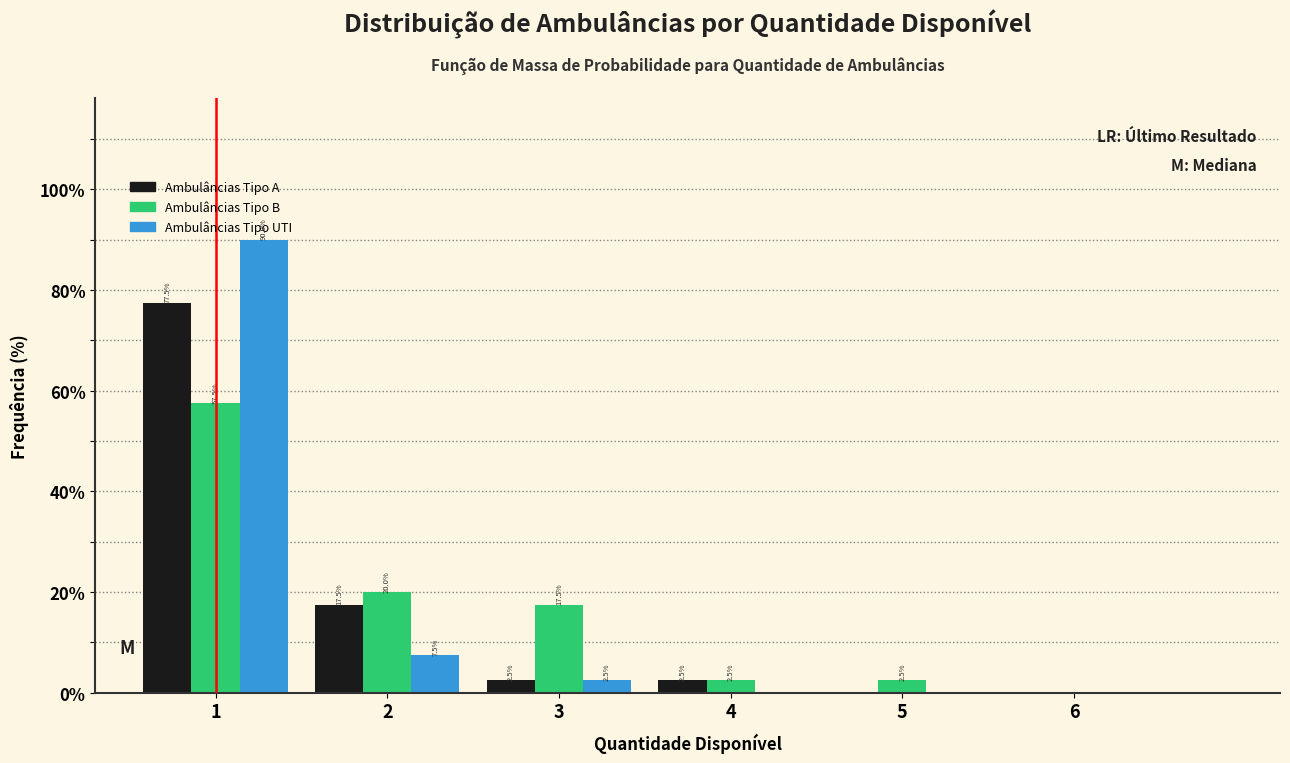

In the Ambulâncias Tipo A series, which range on the x-axis has the tallest bar?

0.5 to 1.5